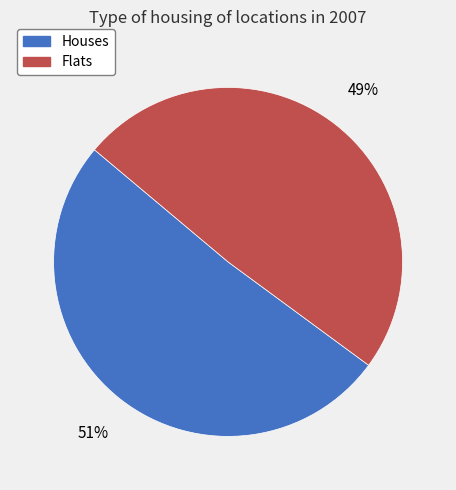

Is the sum of Flats and Houses greater than half?

Yes